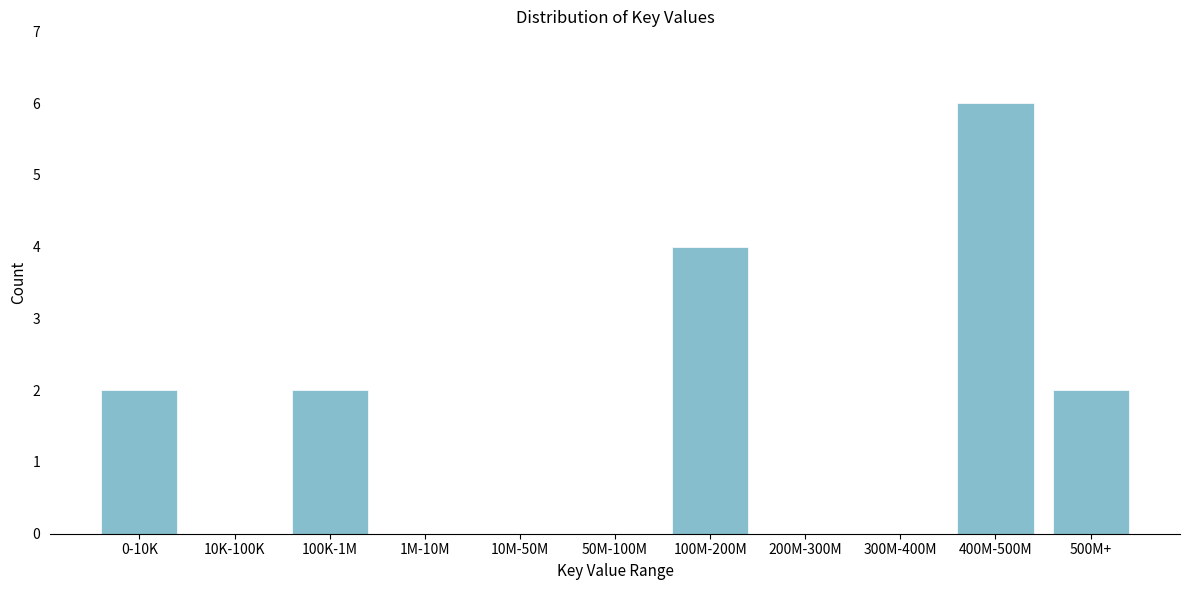

Reading left to right, extract all data points from this chart.

0-10K=2	10K-100K=0	100K-1M=2	1M-10M=0	10M-50M=0	50M-100M=0	100M-200M=4	200M-300M=0	300M-400M=0	400M-500M=6	500M+=2